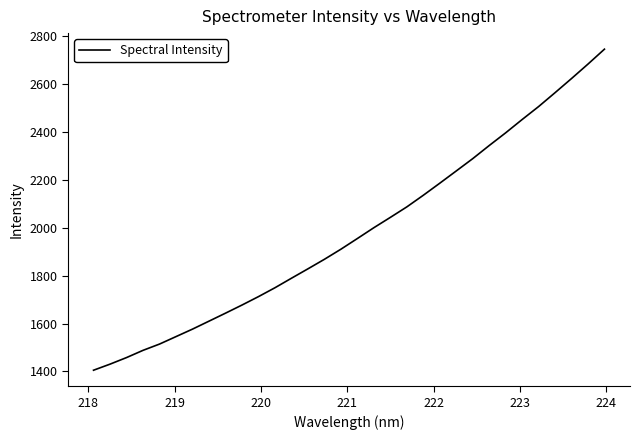

What is the smallest value displayed?

1405.1